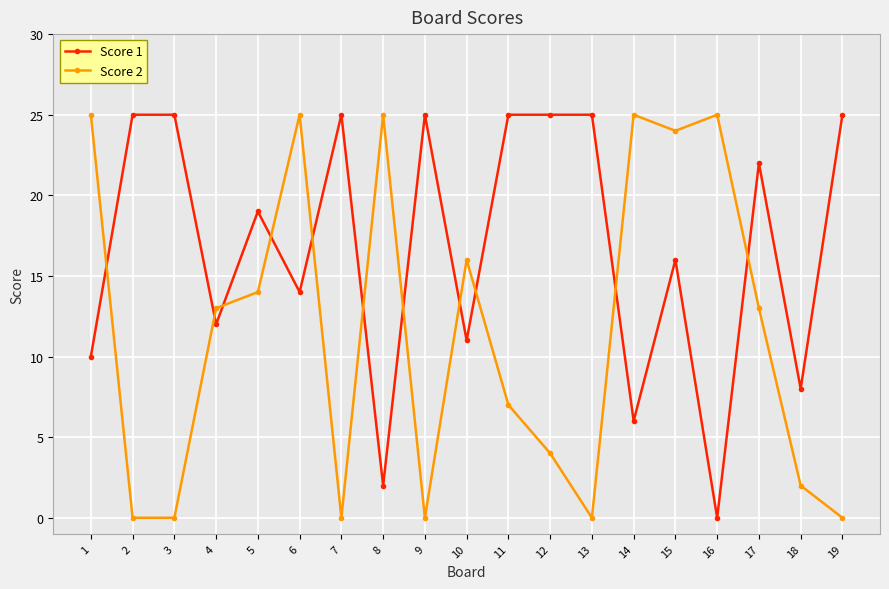

Rank the series by their average value, from highest to lowest.

Score 1, Score 2